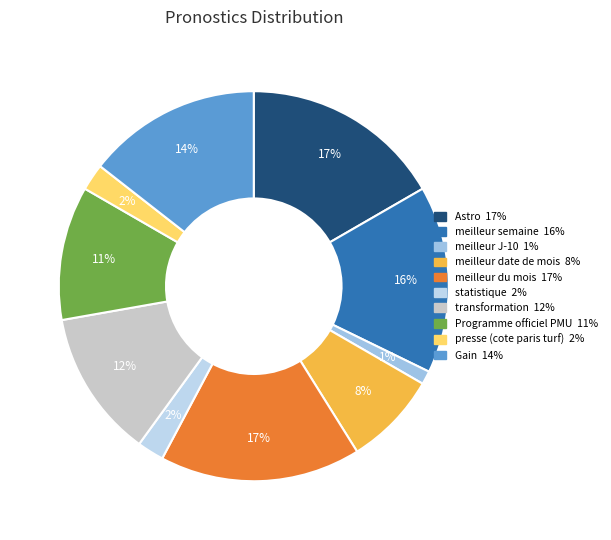

Which slice is the largest?

Astro